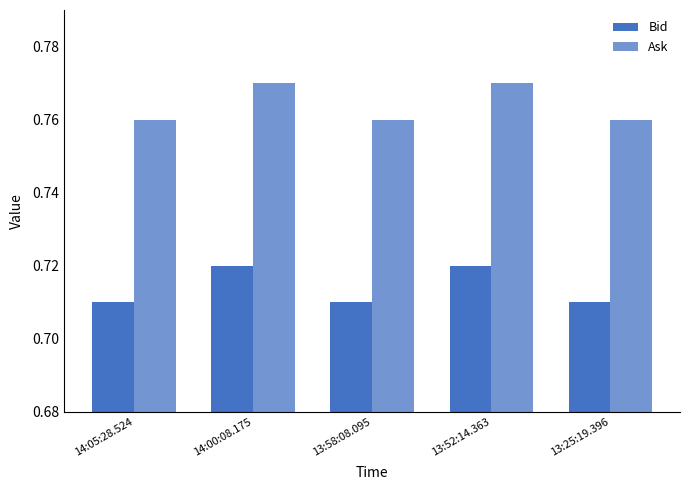

How many groups of bars are there?

5